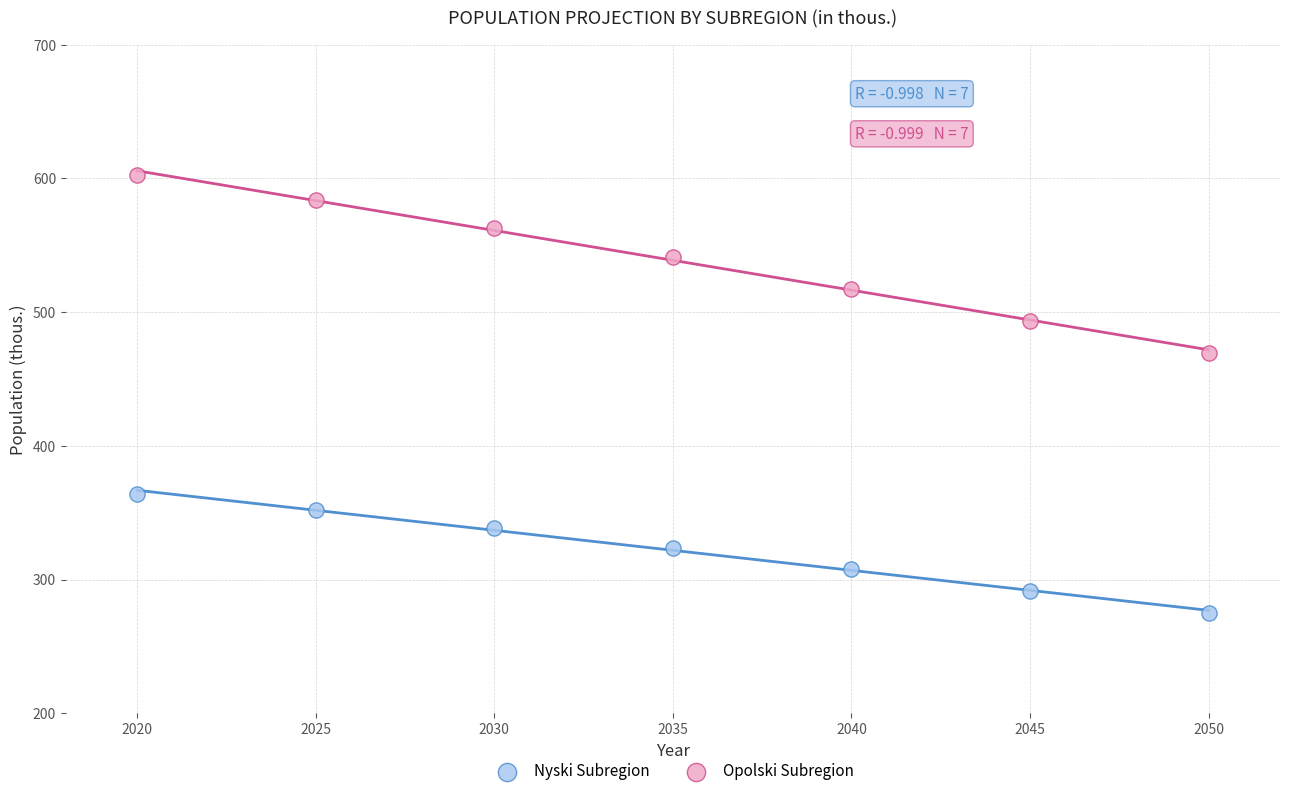

Which series reaches the minimum Y coordinate?

Nyski Subregion